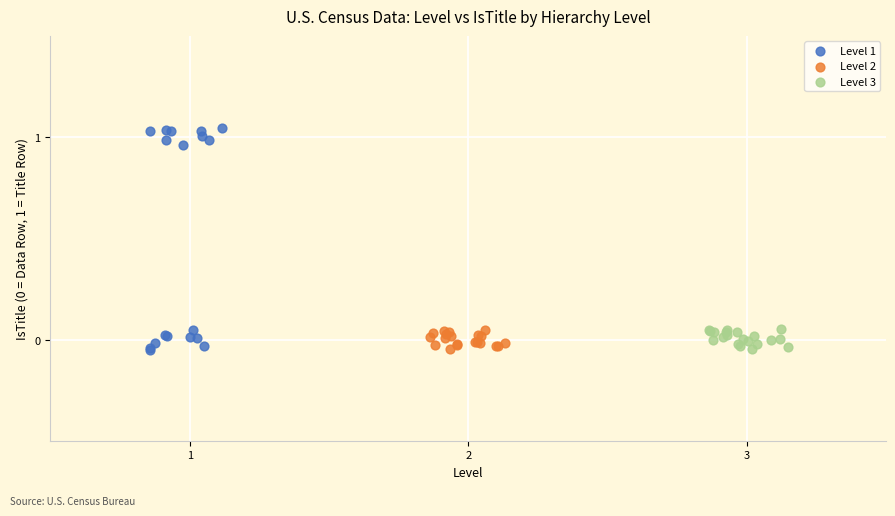

What are all the series names shown in the legend?

Level 1, Level 2, Level 3